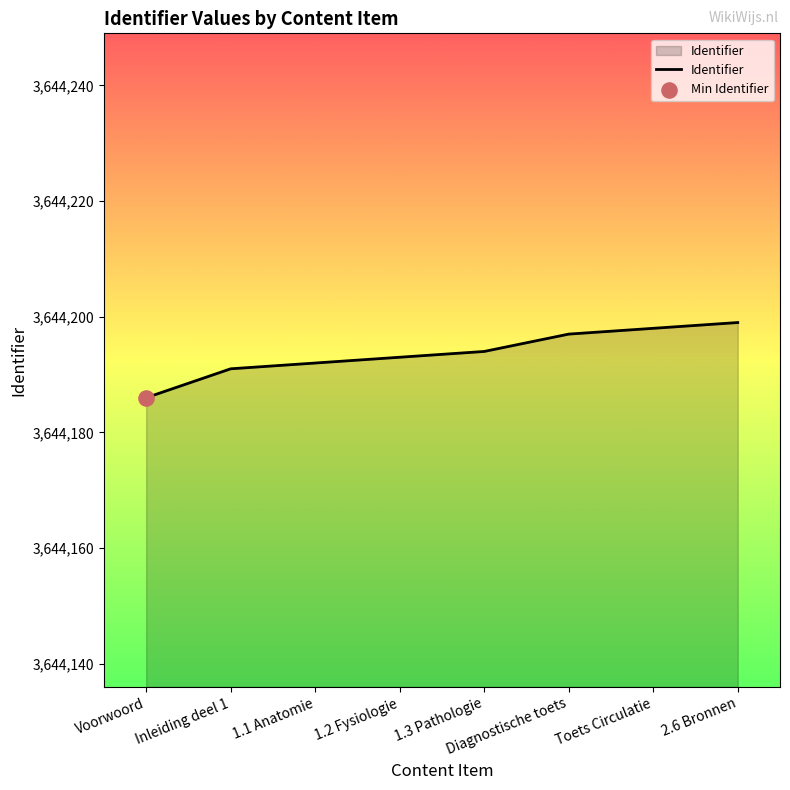

Approximately how many times larger is the value at Voorwoord compared to 1.1 Anatomie?

1.0